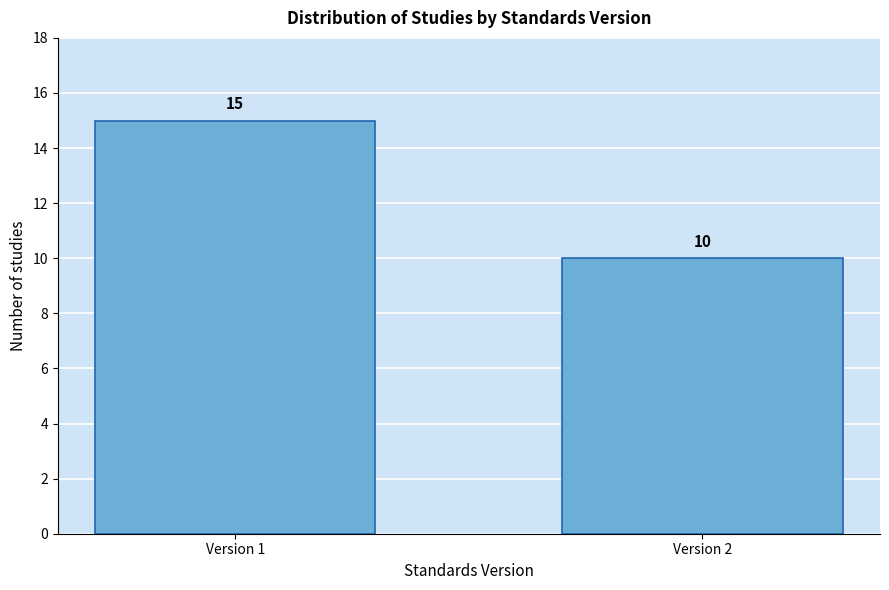

Reading left to right, what are all the values shown in this chart?

15	10